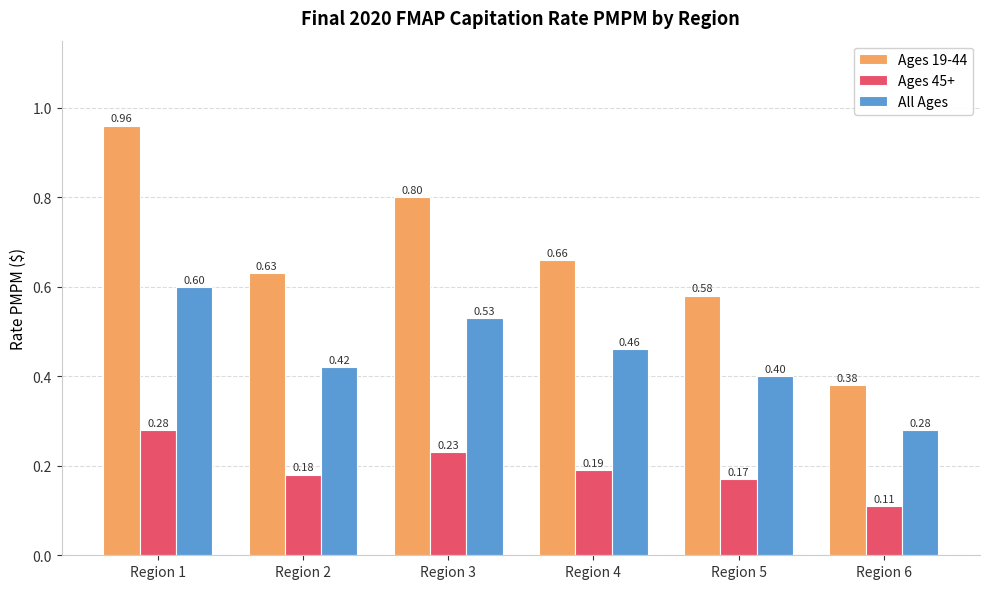

Where is All Ages nearest to the value 0?

Region 6